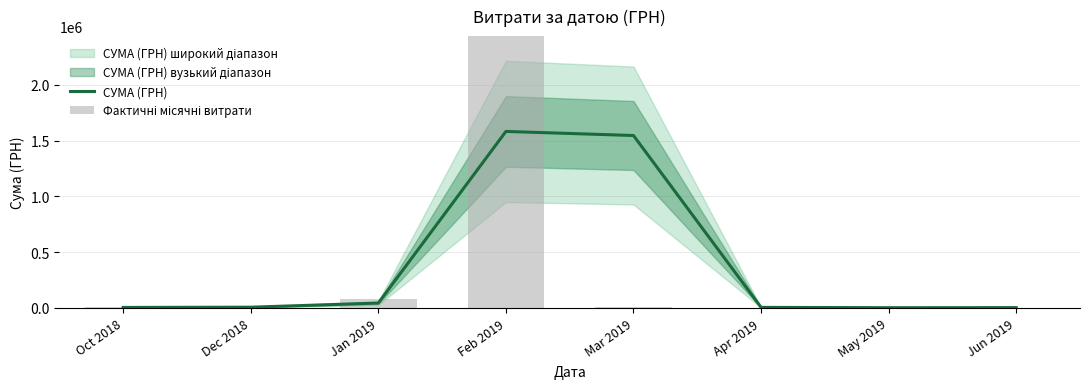

Which category has the lowest value in the Фактичні місячні витрати series?

Apr 2019